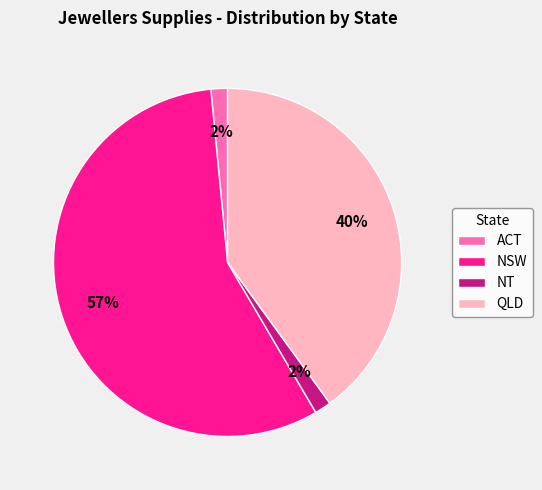

Which slice is the largest?

NSW